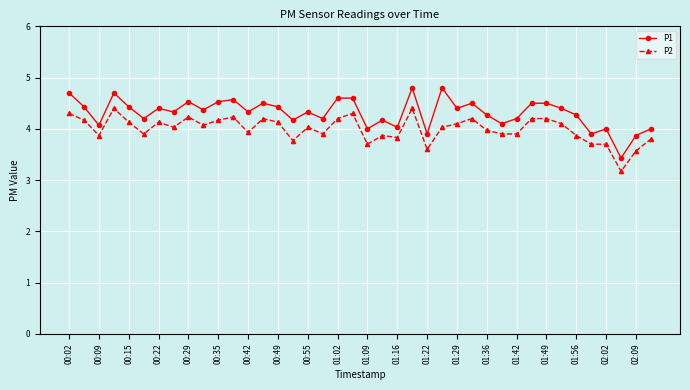

What is the average value of the P1 series?

4.3